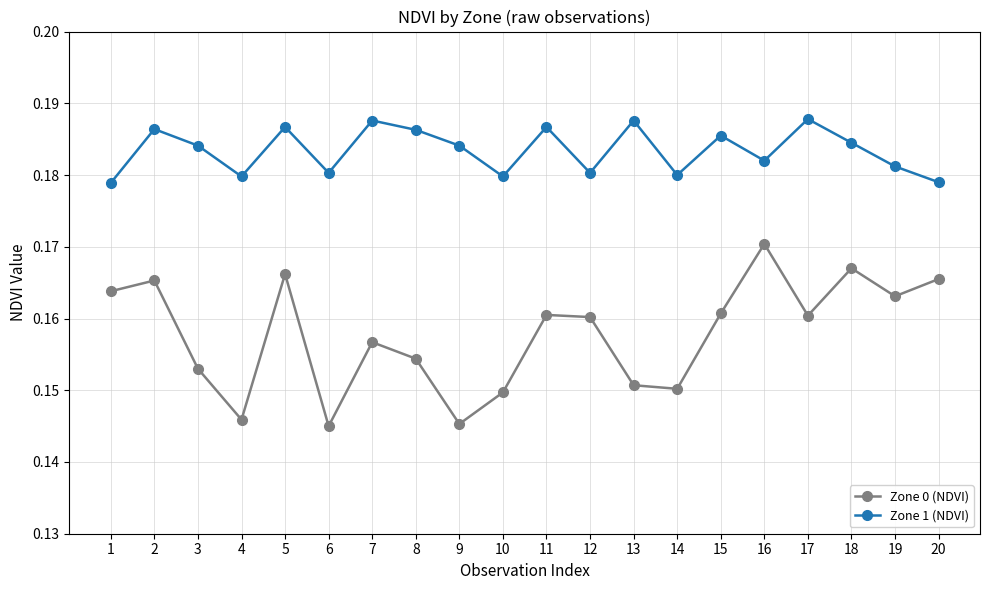

In Zone 0 (NDVI), how many points are higher than both neighbors (excluding endpoints)?

6